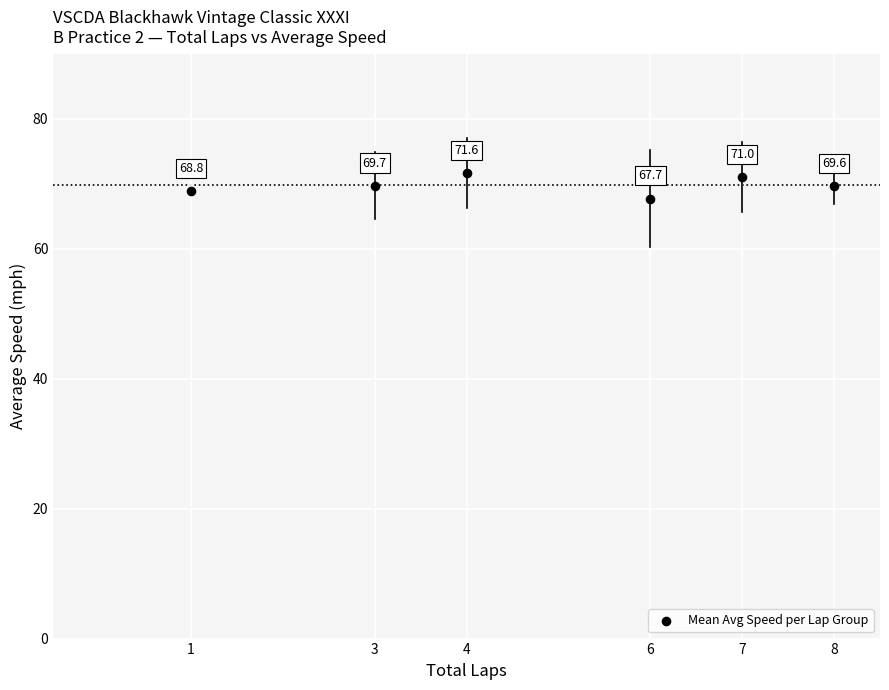

What is the range of X values (max minus min)?

7.0